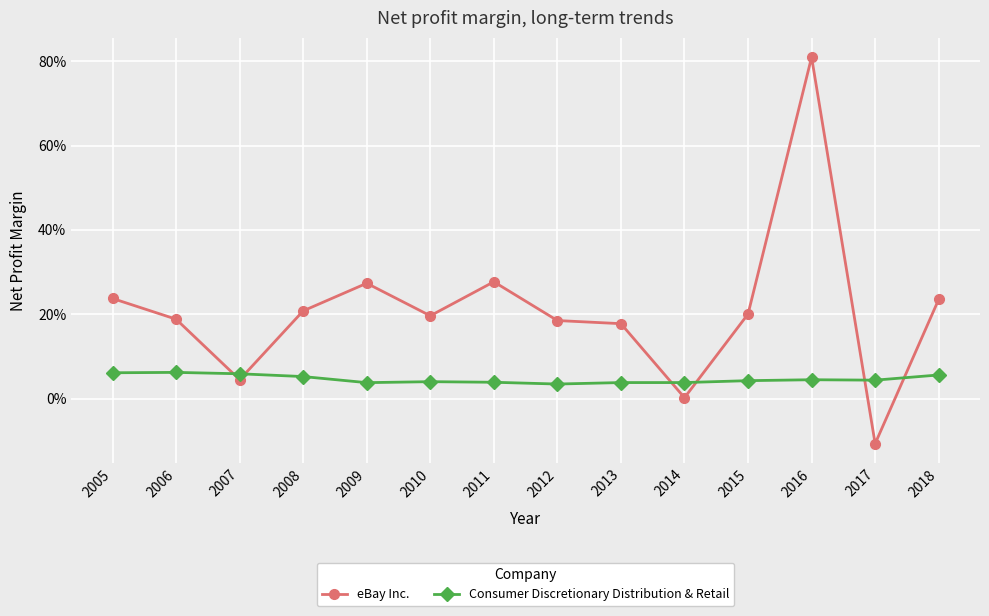

Reading left to right, extract all data points from this chart.

eBay Inc.: 2005=0.2	2006=0.2	2007=0.0	2008=0.2	2009=0.3	2010=0.2	2011=0.3	2012=0.2	2013=0.2	2014=0.0	2015=0.2	2016=0.8	2017=-0.1	2018=0.2
Consumer Discretionary Distribution & Retail: 2005=0.1	2006=0.1	2007=0.1	2008=0.1	2009=0.0	2010=0.0	2011=0.0	2012=0.0	2013=0.0	2014=0.0	2015=0.0	2016=0.0	2017=0.0	2018=0.1